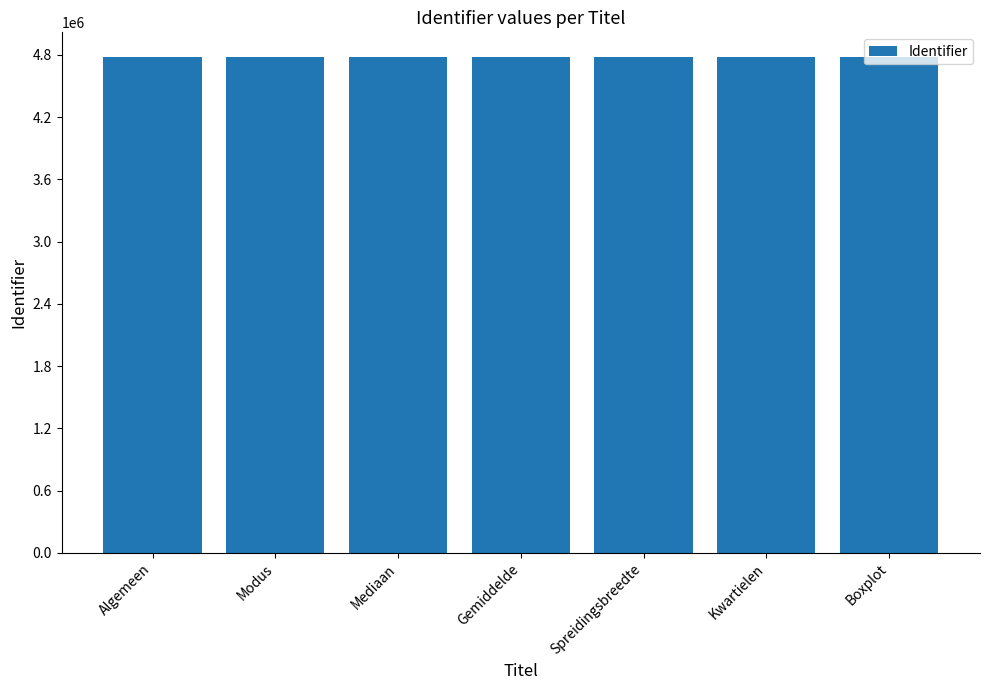

What is the sum of all values?

33440689